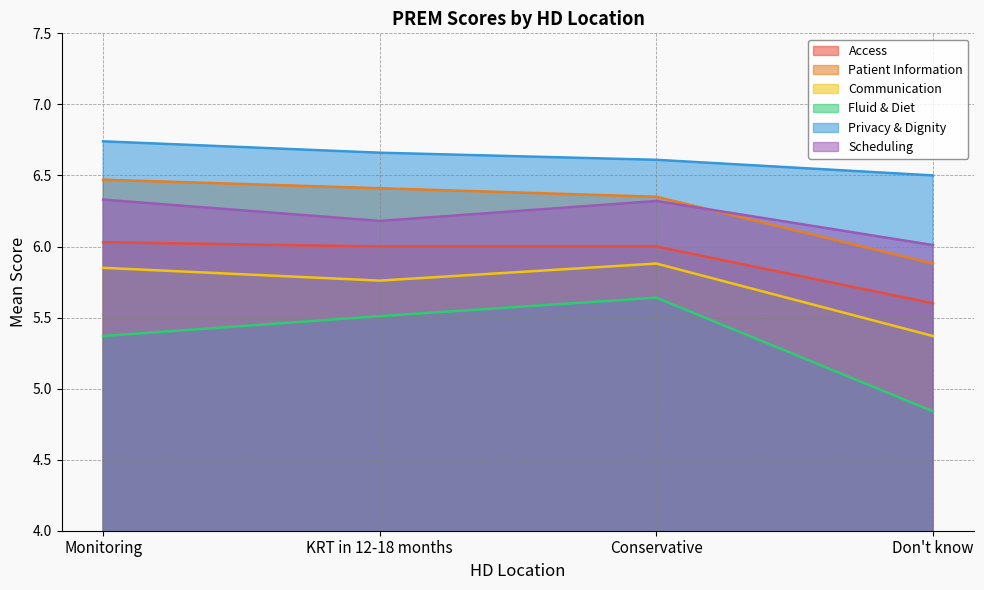

Is it true that Privacy & Dignity equals 6.7 at KRT in 12-18 months?

True